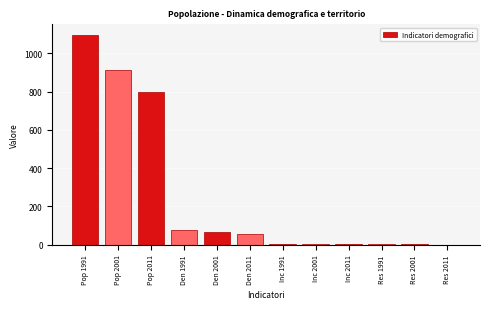

Which has a higher value, Den 1991 or Pop 2001?

Pop 2001